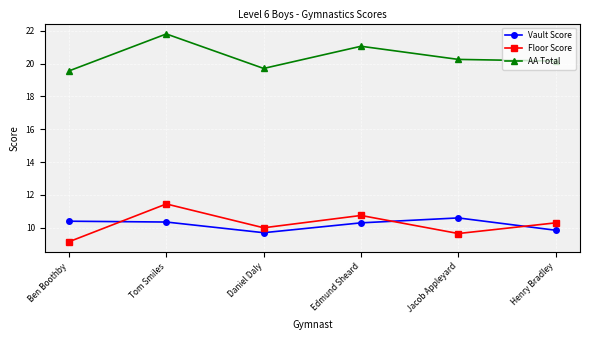

Which category has the highest value in the AA Total series?

Tom Smiles